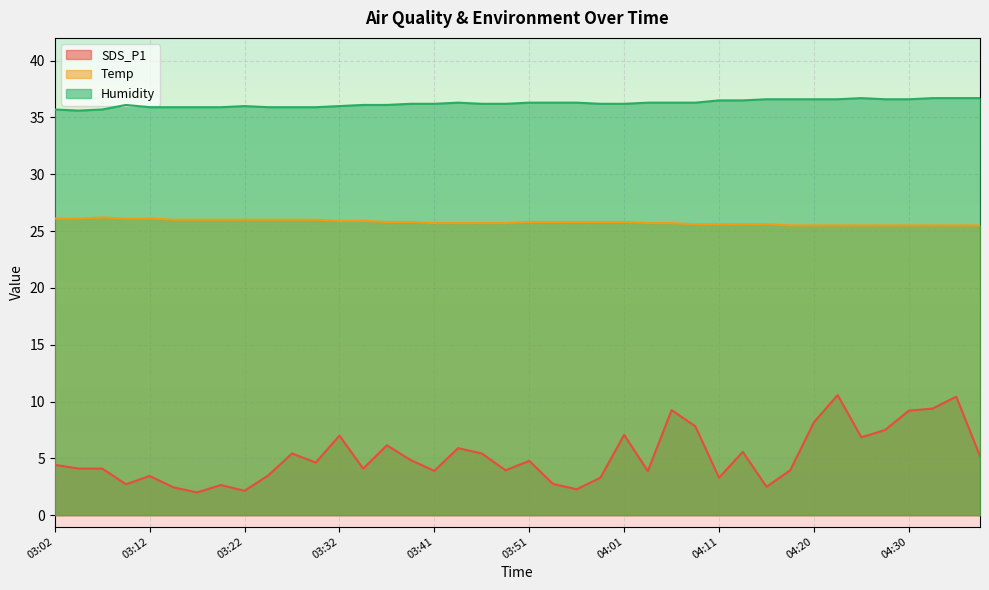

What is the smallest value displayed?

2.0